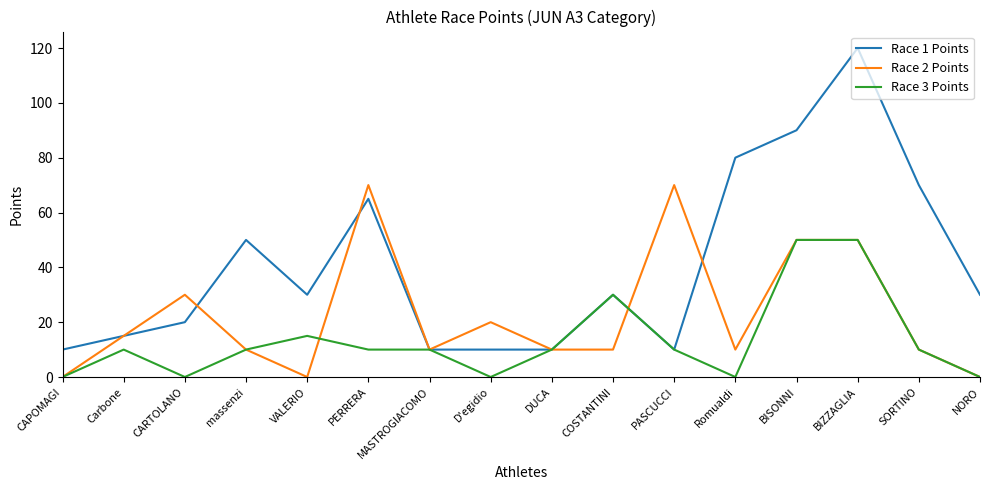

Reading left to right, what are all the values shown in this chart?

Race 1 Points: 10	15	20	50	30	65	10	10	10	30	10	80	90	120	70	30
Race 2 Points: 0	15	30	10	0	70	10	20	10	10	70	10	50	50	10	0
Race 3 Points: 0	10	0	10	15	10	10	0	10	30	10	0	50	50	10	0